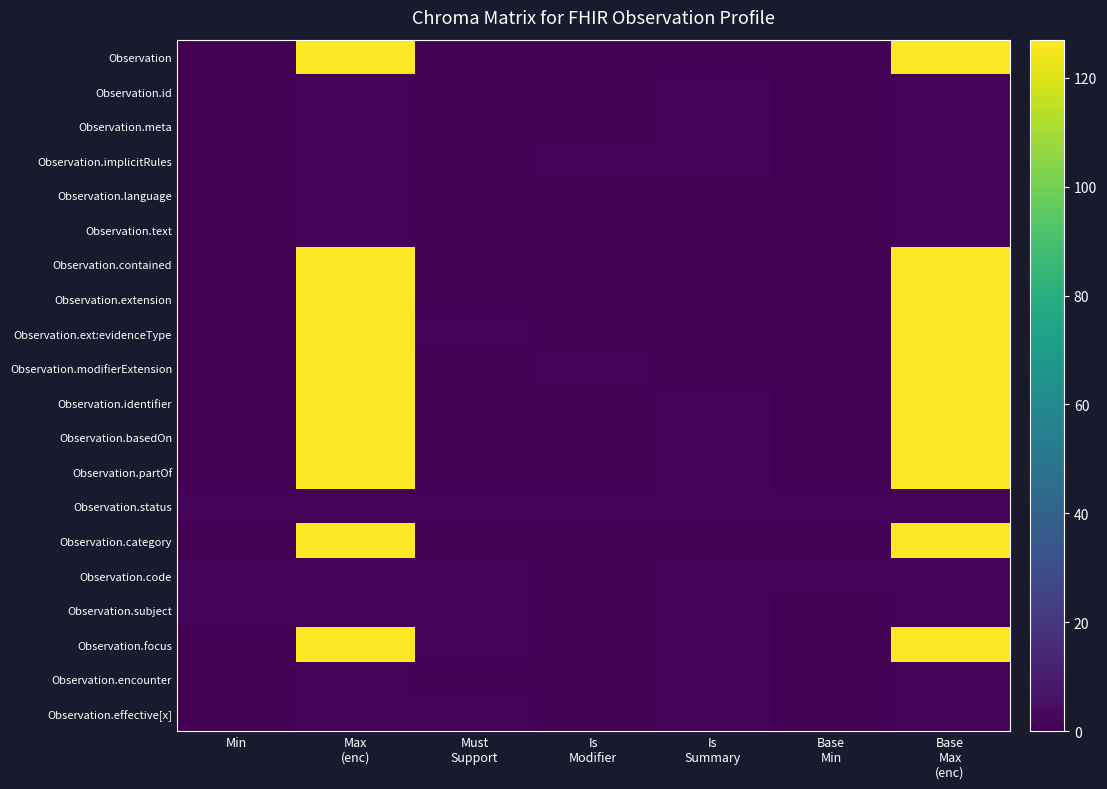

Reading right to left, extract all data points from this chart.

Observation: Base
Max
(enc)=127	Base
Min=0	Is
Summary=0	Is
Modifier=0	Must
Support=0	Max
(enc)=127	Min=0
Observation.id: Base
Max
(enc)=1	Base
Min=0	Is
Summary=1	Is
Modifier=0	Must
Support=0	Max
(enc)=1	Min=0
Observation.meta: Base
Max
(enc)=1	Base
Min=0	Is
Summary=1	Is
Modifier=0	Must
Support=0	Max
(enc)=1	Min=0
Observation.implicitRules: Base
Max
(enc)=1	Base
Min=0	Is
Summary=1	Is
Modifier=1	Must
Support=0	Max
(enc)=1	Min=0
Observation.language: Base
Max
(enc)=1	Base
Min=0	Is
Summary=0	Is
Modifier=0	Must
Support=0	Max
(enc)=1	Min=0
Observation.text: Base
Max
(enc)=1	Base
Min=0	Is
Summary=0	Is
Modifier=0	Must
Support=0	Max
(enc)=1	Min=0
Observation.contained: Base
Max
(enc)=127	Base
Min=0	Is
Summary=0	Is
Modifier=0	Must
Support=0	Max
(enc)=127	Min=0
Observation.extension: Base
Max
(enc)=127	Base
Min=0	Is
Summary=0	Is
Modifier=0	Must
Support=0	Max
(enc)=127	Min=0
Observation.ext:evidenceType: Base
Max
(enc)=127	Base
Min=0	Is
Summary=0	Is
Modifier=0	Must
Support=1	Max
(enc)=127	Min=0
Observation.modifierExtension: Base
Max
(enc)=127	Base
Min=0	Is
Summary=0	Is
Modifier=1	Must
Support=0	Max
(enc)=127	Min=0
Observation.identifier: Base
Max
(enc)=127	Base
Min=0	Is
Summary=1	Is
Modifier=0	Must
Support=0	Max
(enc)=127	Min=0
Observation.basedOn: Base
Max
(enc)=127	Base
Min=0	Is
Summary=1	Is
Modifier=0	Must
Support=0	Max
(enc)=127	Min=0
Observation.partOf: Base
Max
(enc)=127	Base
Min=0	Is
Summary=1	Is
Modifier=0	Must
Support=0	Max
(enc)=127	Min=0
Observation.status: Base
Max
(enc)=1	Base
Min=1	Is
Summary=1	Is
Modifier=1	Must
Support=1	Max
(enc)=1	Min=1
Observation.category: Base
Max
(enc)=127	Base
Min=0	Is
Summary=0	Is
Modifier=0	Must
Support=0	Max
(enc)=127	Min=0
Observation.code: Base
Max
(enc)=1	Base
Min=1	Is
Summary=1	Is
Modifier=0	Must
Support=1	Max
(enc)=1	Min=1
Observation.subject: Base
Max
(enc)=1	Base
Min=0	Is
Summary=1	Is
Modifier=0	Must
Support=1	Max
(enc)=1	Min=1
Observation.focus: Base
Max
(enc)=127	Base
Min=0	Is
Summary=1	Is
Modifier=0	Must
Support=1	Max
(enc)=127	Min=0
Observation.encounter: Base
Max
(enc)=1	Base
Min=0	Is
Summary=1	Is
Modifier=0	Must
Support=0	Max
(enc)=1	Min=0
Observation.effective[x]: Base
Max
(enc)=1	Base
Min=0	Is
Summary=1	Is
Modifier=0	Must
Support=1	Max
(enc)=1	Min=0